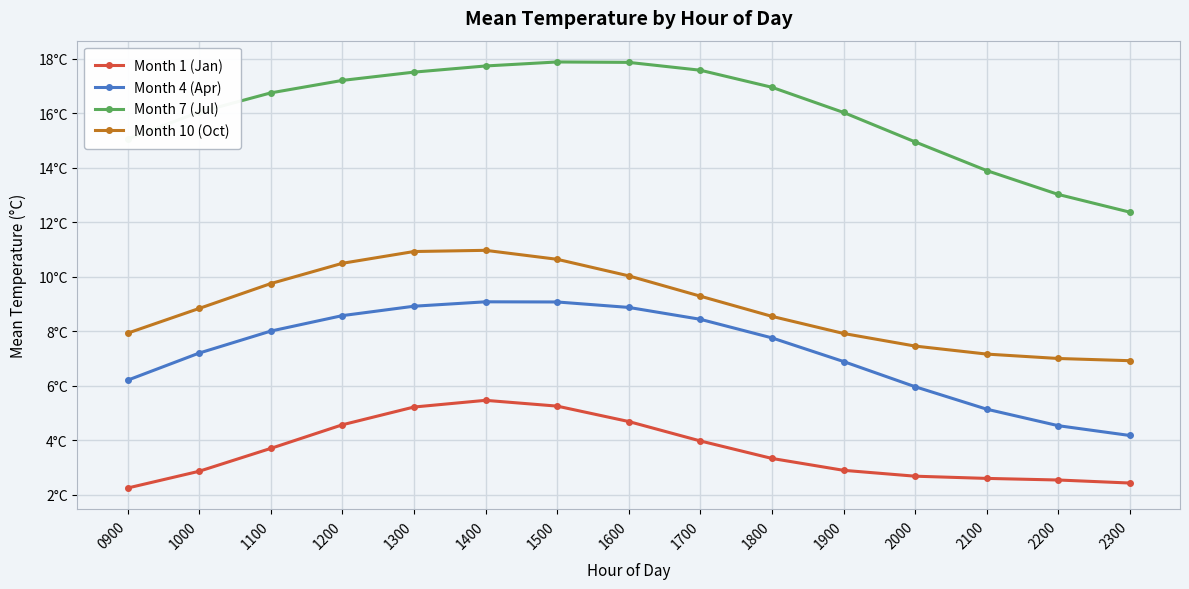

True or false: Month 1 (Jan) and Month 10 (Oct) intersect in this chart.

False